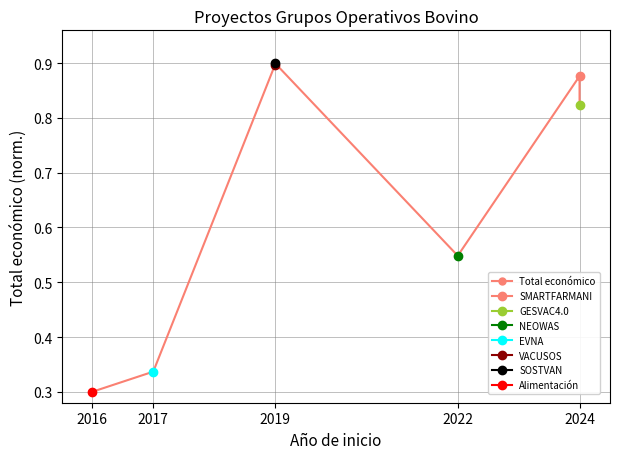

What is the minimum value shown in the chart?

0.3